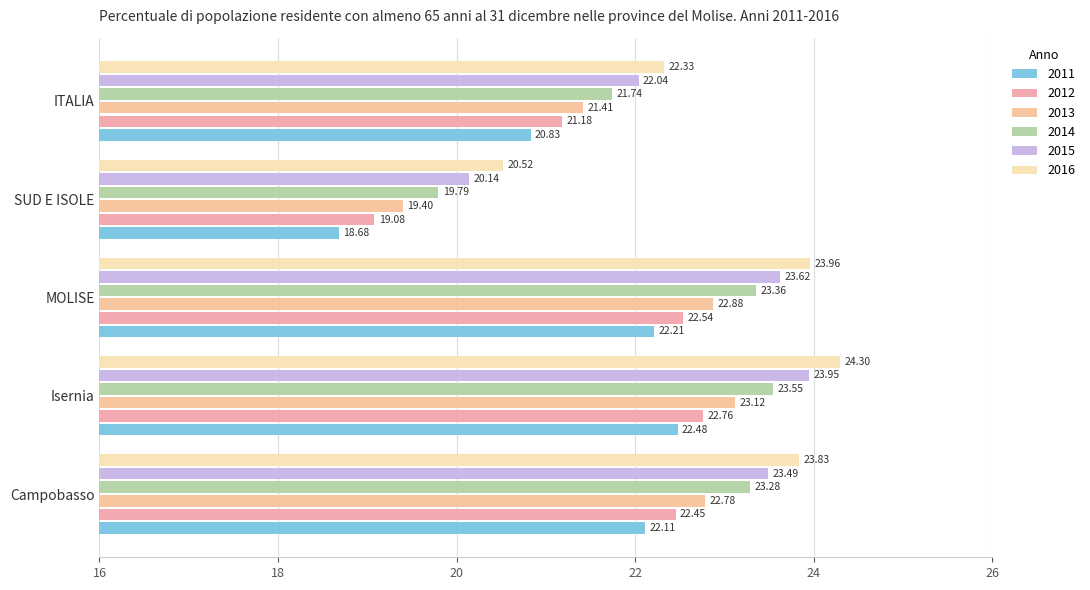

Count the number of data series in this chart.

6